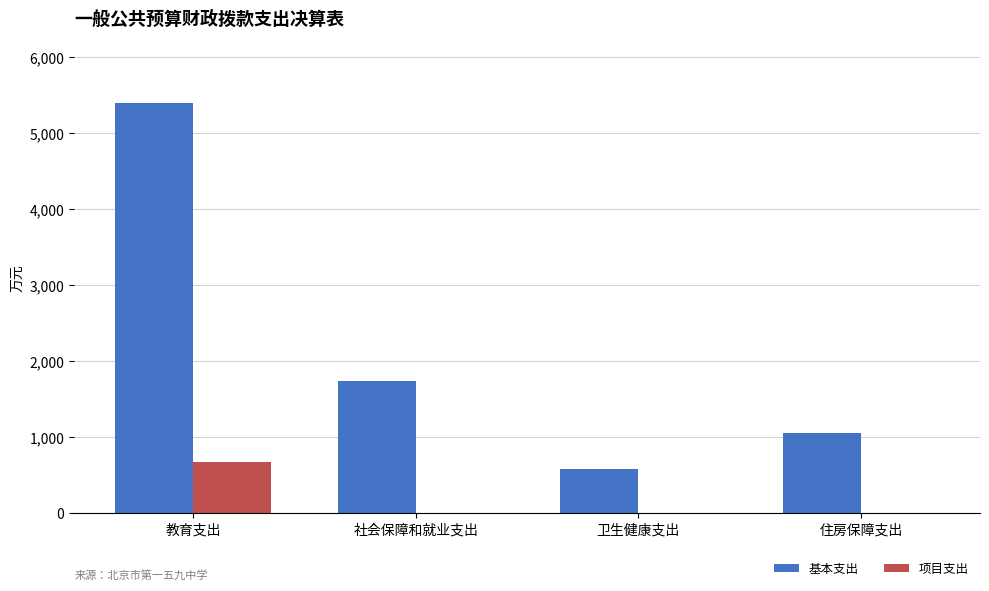

What is the maximum value shown in the chart?

5399.5